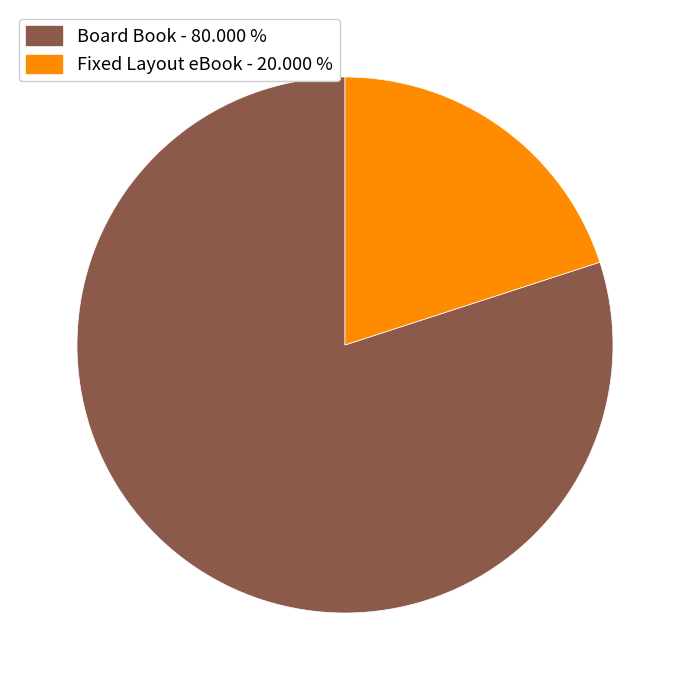

Is the sum of Board Book and Fixed Layout eBook greater than half?

Yes